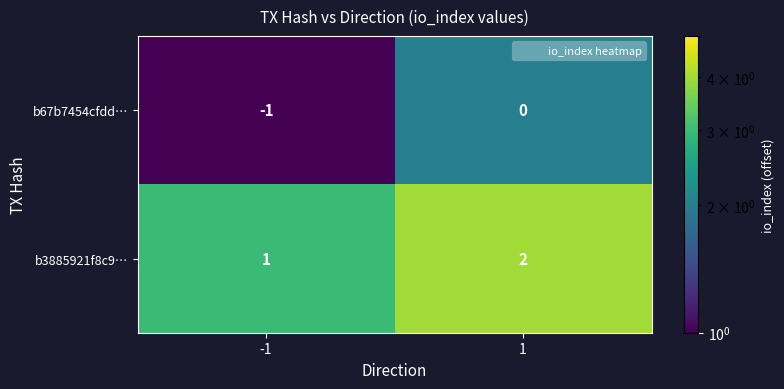

The value of b67b7454cfdd… at 1 is 0. True or false?

True